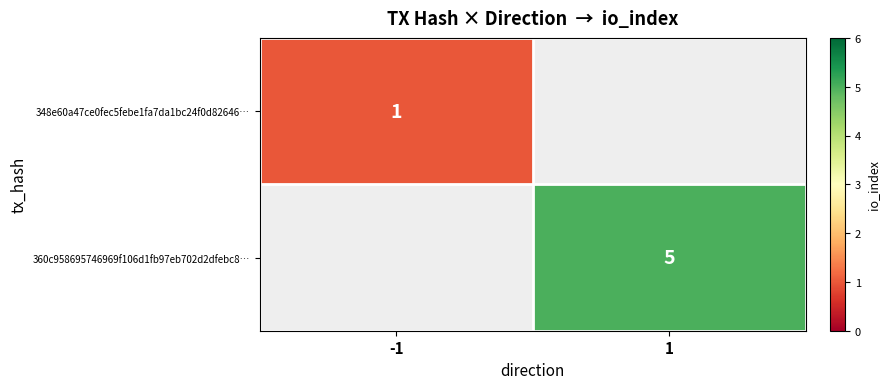

The value of 360c958695746969f106d1fb97eb702d2dfebc8… at 1 is 6.9. True or false?

False